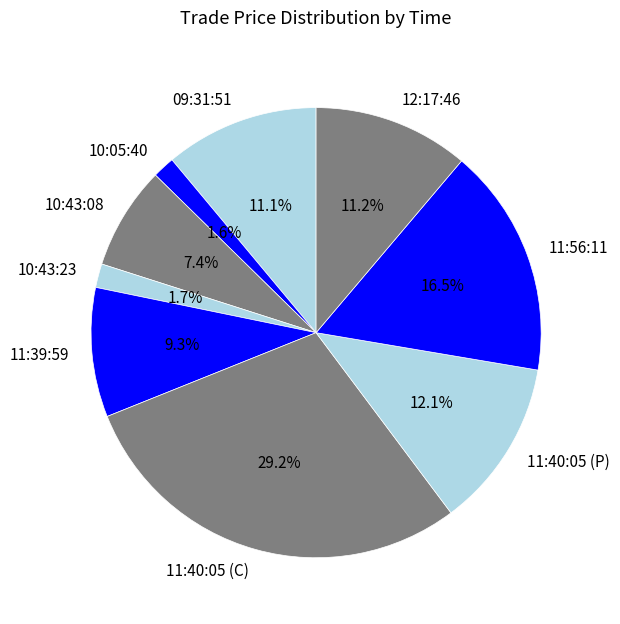

What is the largest slice in the pie chart?

11:40:05 (C)